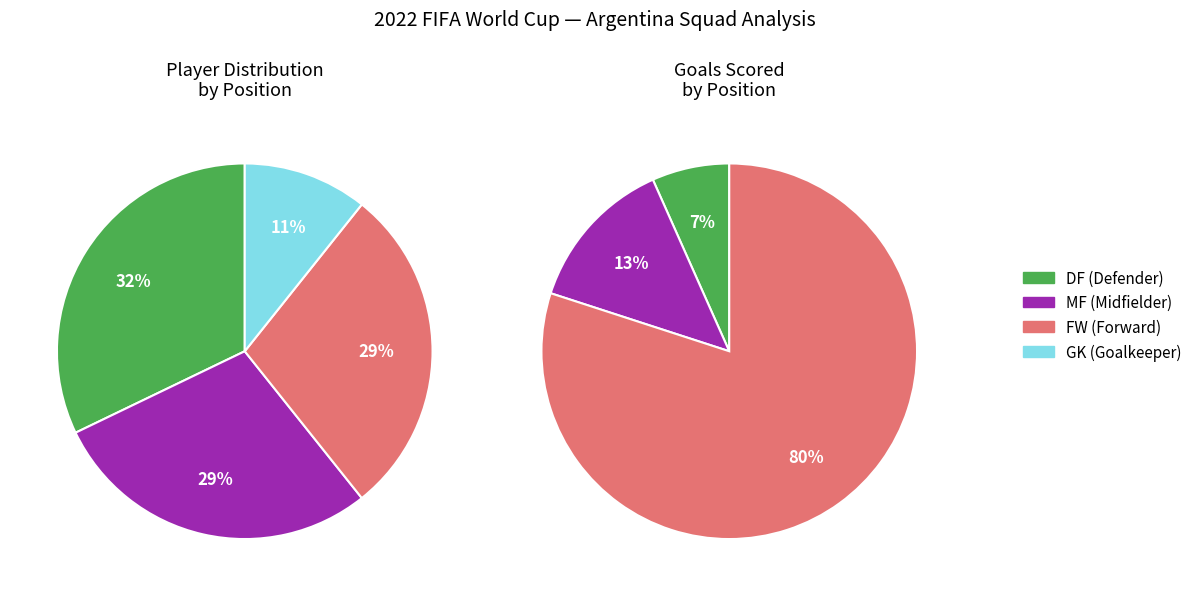

How many slices are in this pie chart?

4